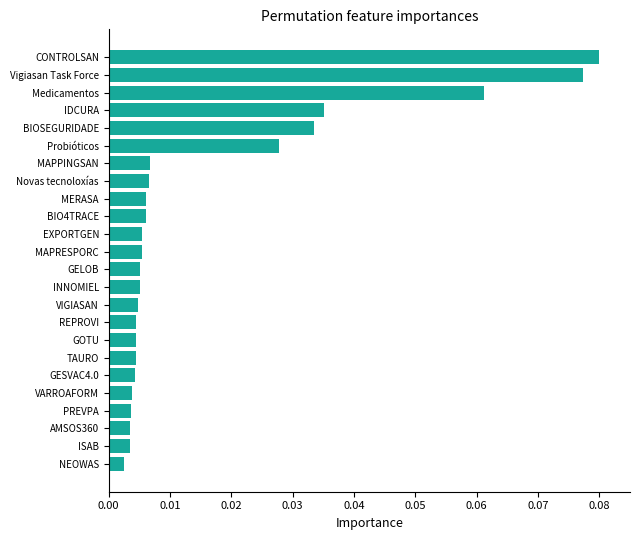

Which has a higher value, IDCURA or INNOMIEL?

IDCURA